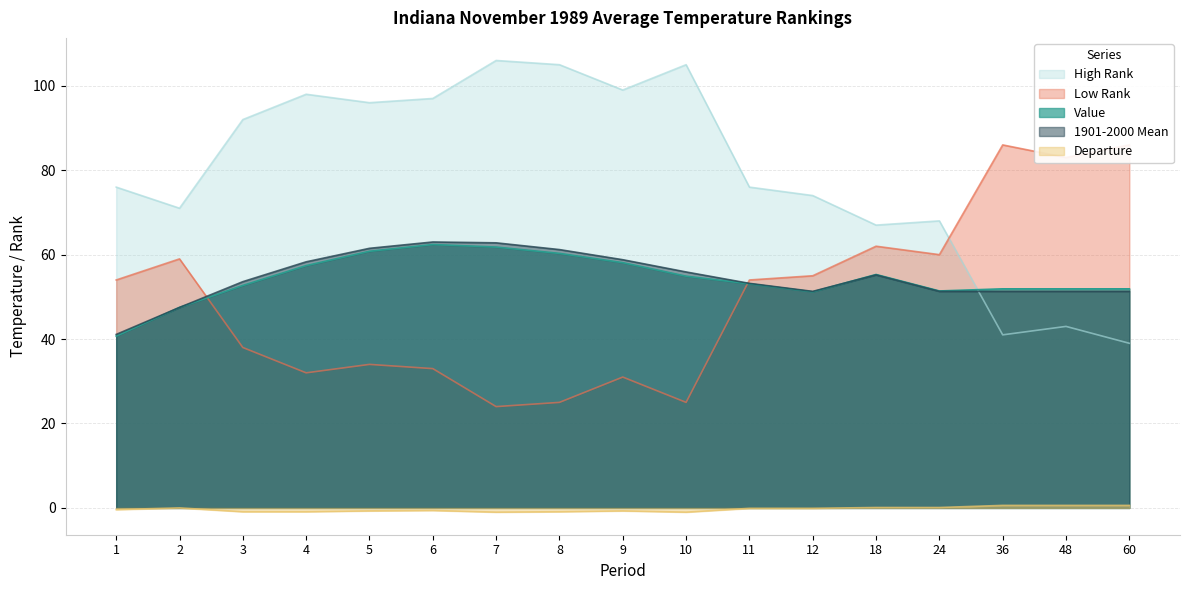

What is the difference between the maximum and second lowest values in the Value series?

14.9